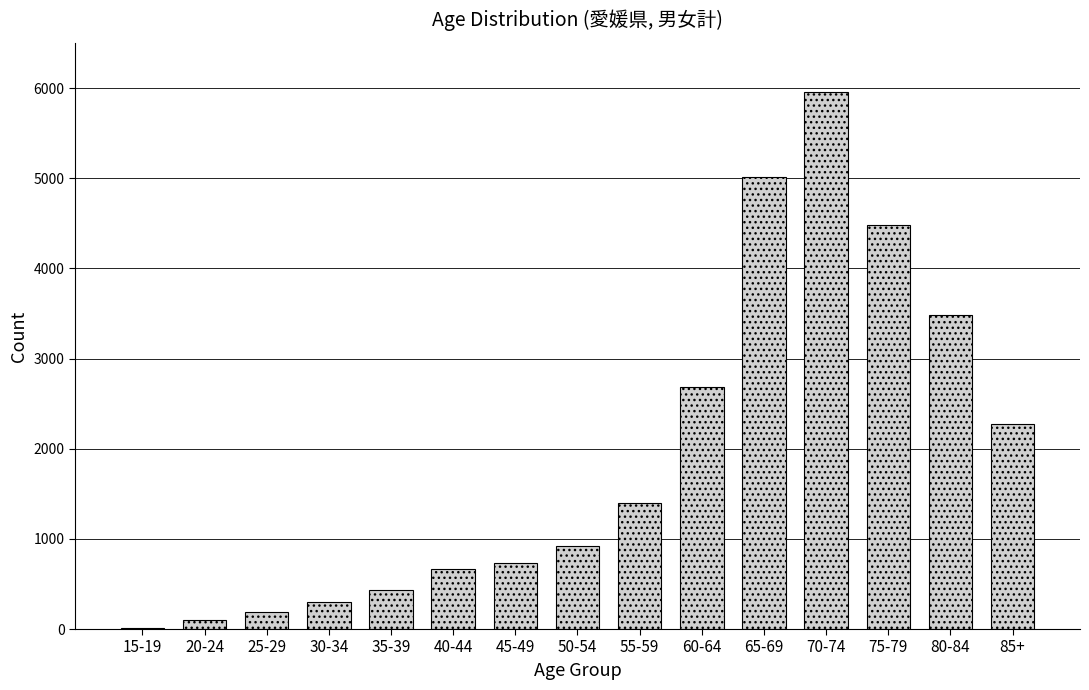

Reading right to left, list all the values displayed in this chart.

85+=2274	80-84=3482	75-79=4481	70-74=5953	65-69=5018	60-64=2688	55-59=1398	50-54=925	45-49=730	40-44=668	35-39=438	30-34=300	25-29=189	20-24=100	15-19=10